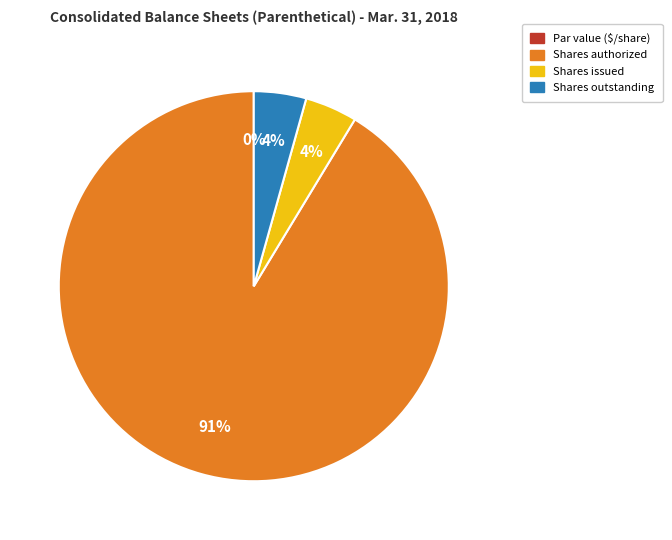

To the nearest percent, what percentage of the pie is Common stock, shares outstanding?

4%